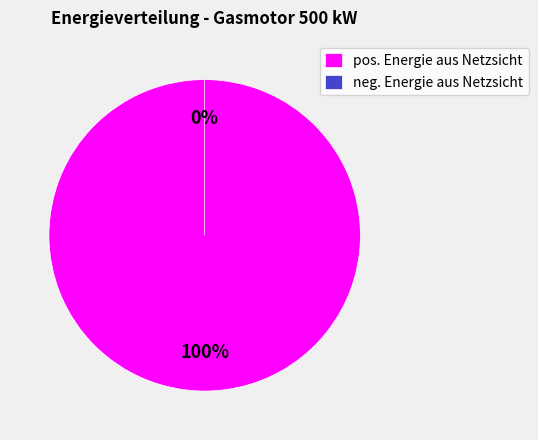

Is the sum of neg. Energie aus Netzsicht and pos. Energie aus Netzsicht greater than half?

Yes